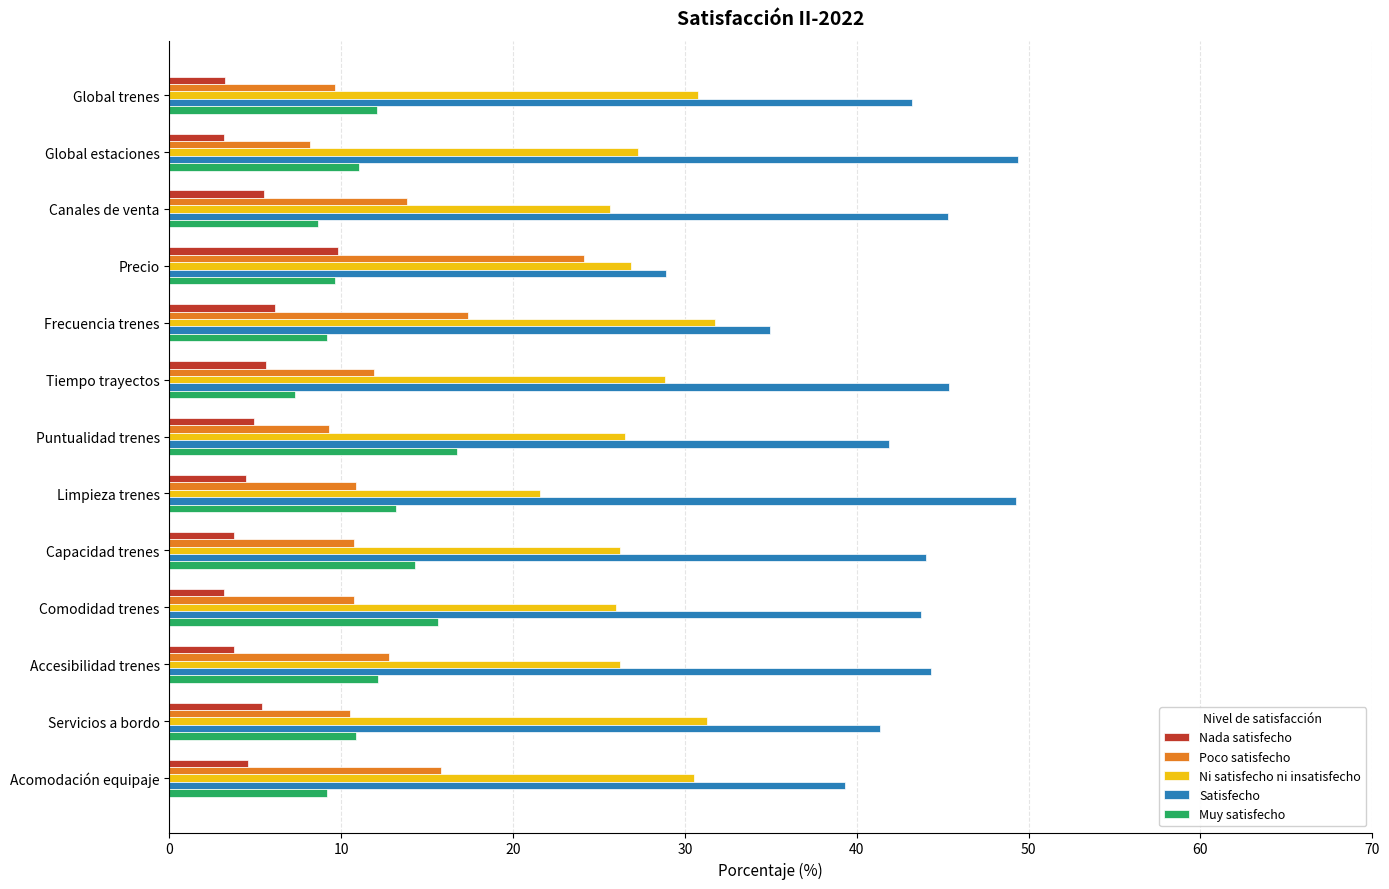

What is the difference between the maximum and second lowest values in the Ni satisfecho ni insatisfecho series?

6.1